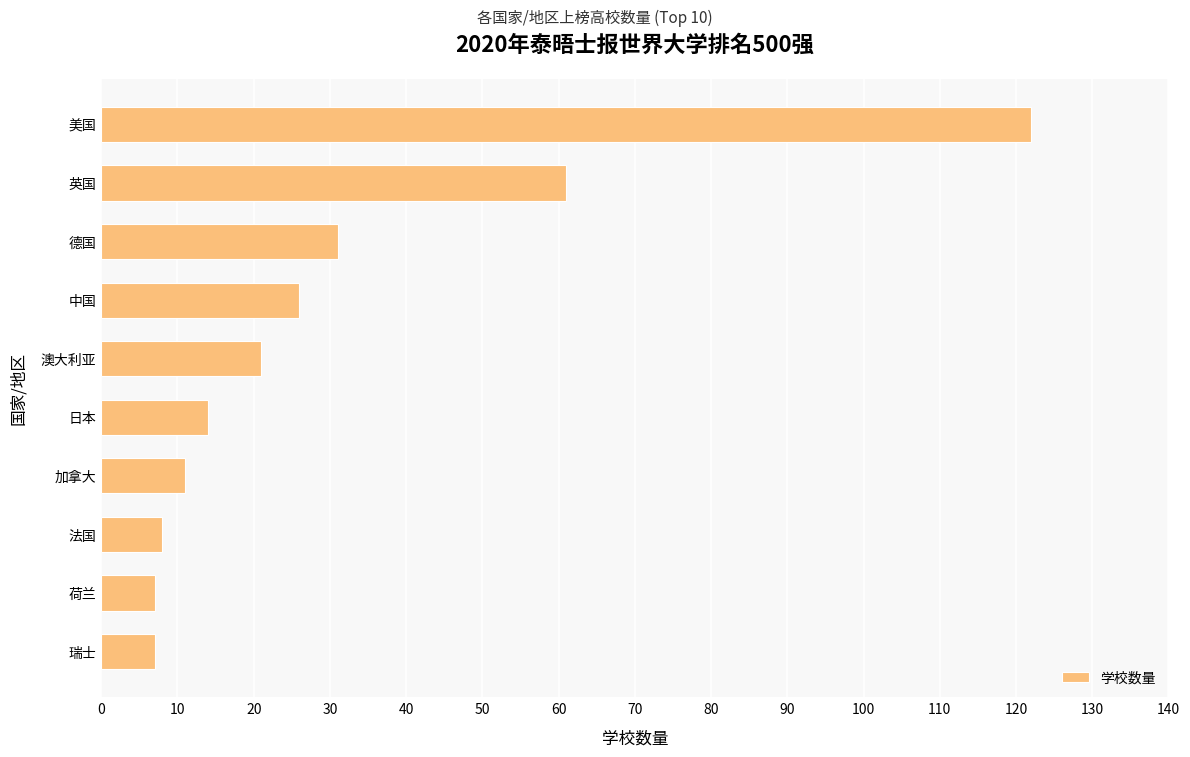

What position from the top is 中国?

4